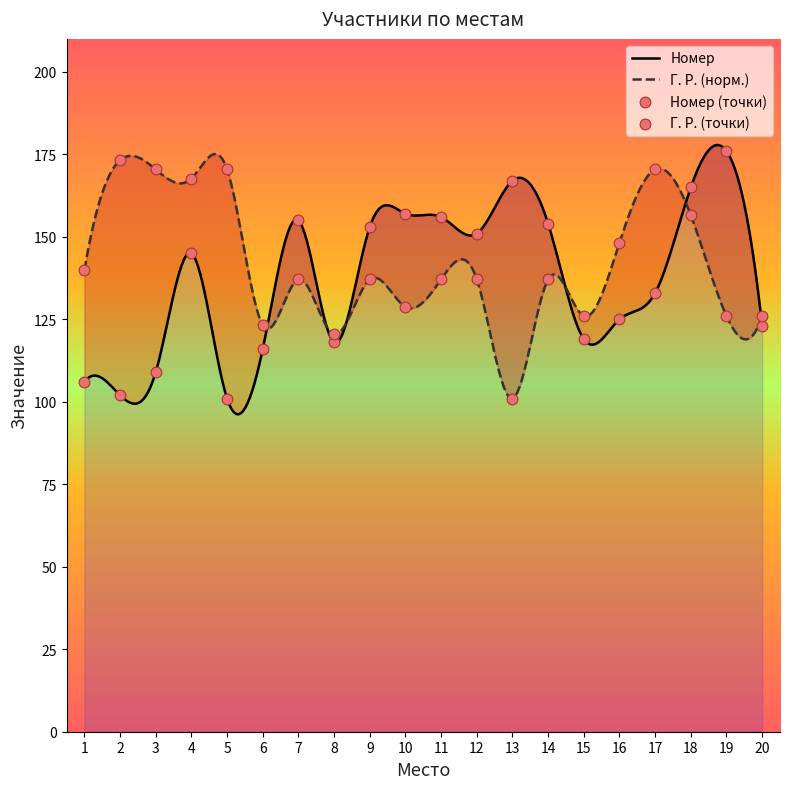

Approximately how many times larger is the value at 2 compared to 20?

0.8